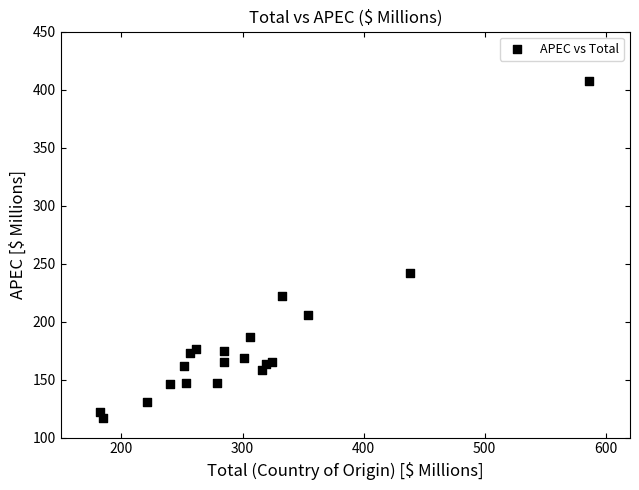

What Y value in the scatter plot is closest to 262?

242